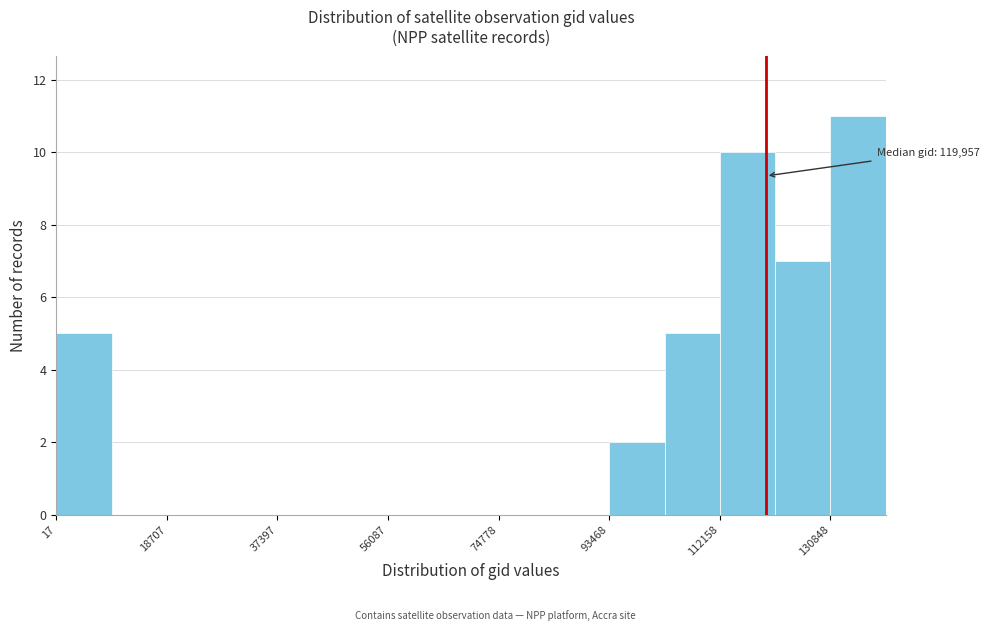

Over which range of the x-axis is the bar tallest?

130000 to 140000